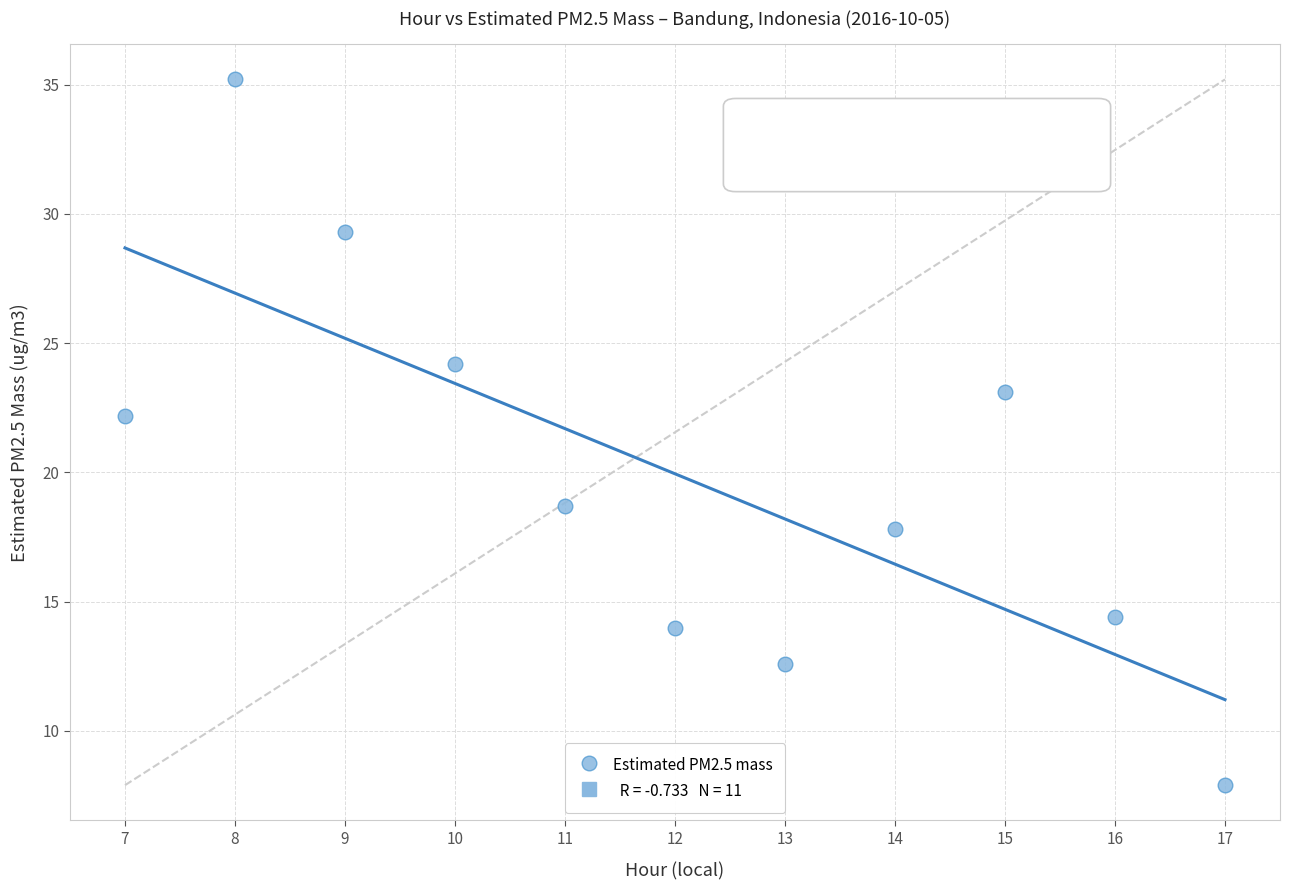

What Y value in the scatter plot is closest to 21?

22.2